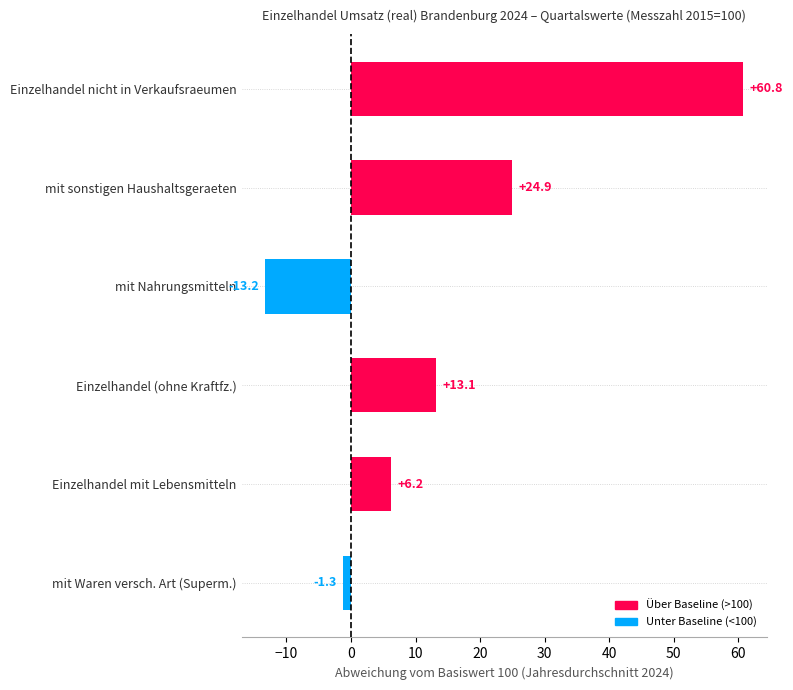

The chart shows a value of 60.8 at Einzelhandel nicht in Verkaufsraeumen. True or false?

True